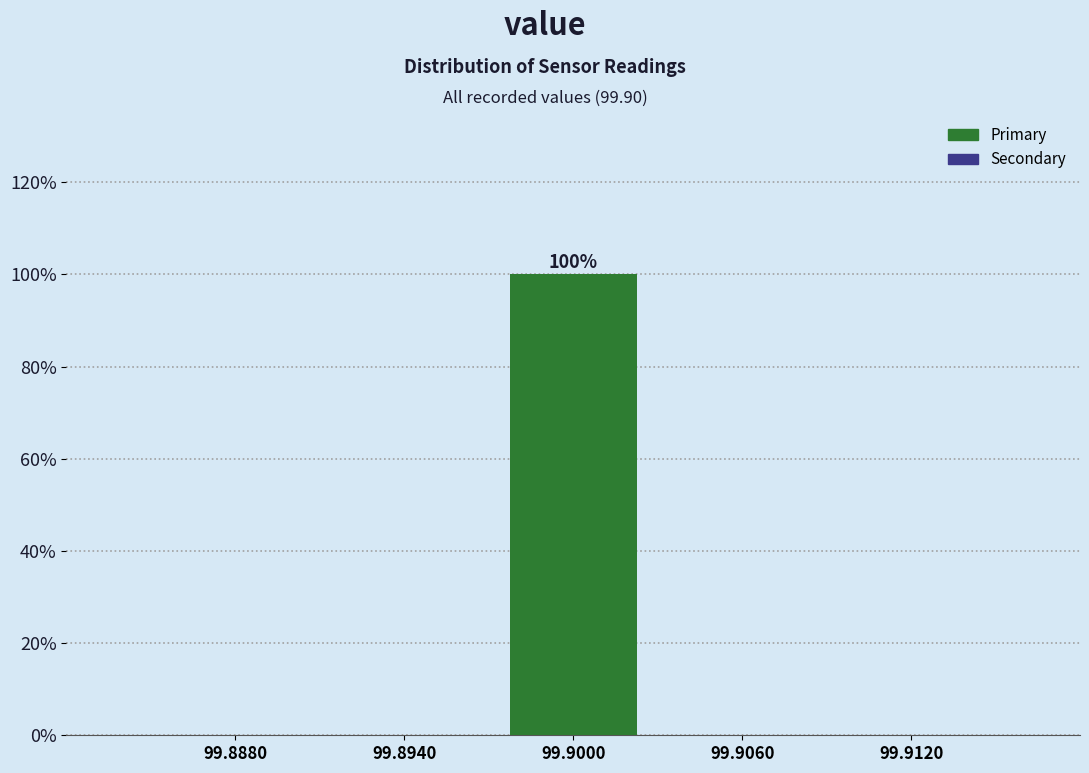

Which range on the x-axis has the tallest bar?

99.897 to 99.903